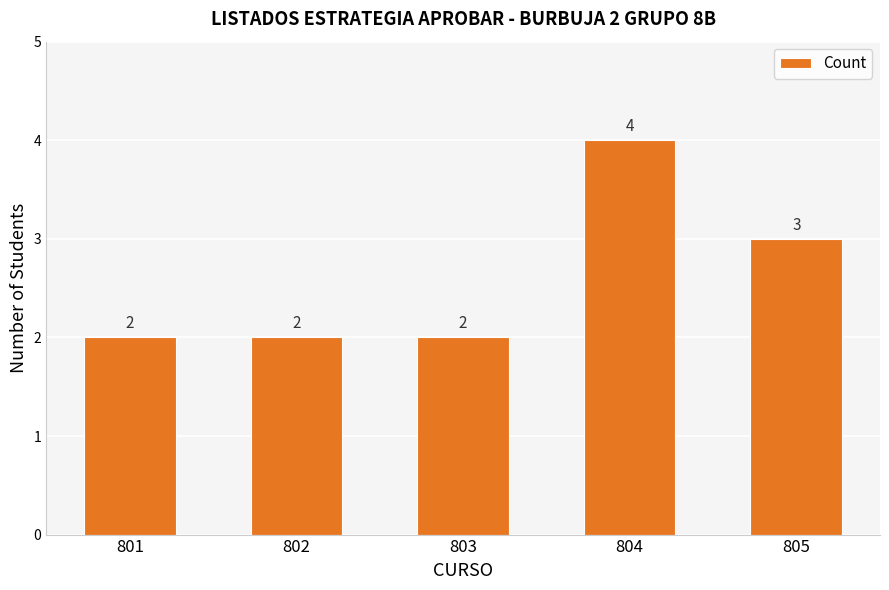

Where is the data nearest to the value 3?

805